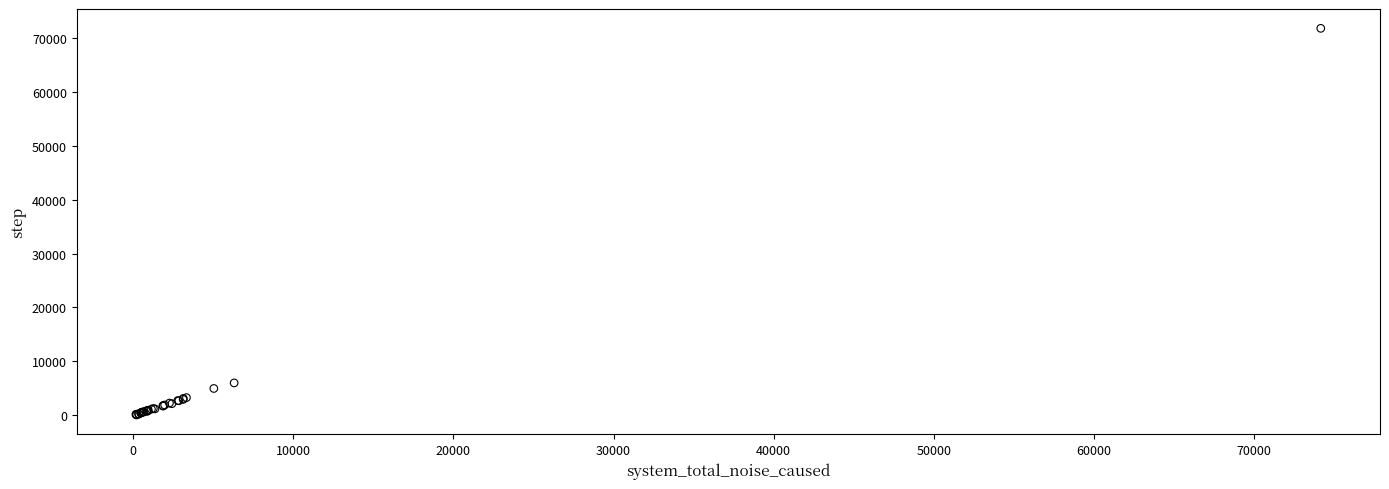

What Y value in the scatter plot is closest to 35911?

6012